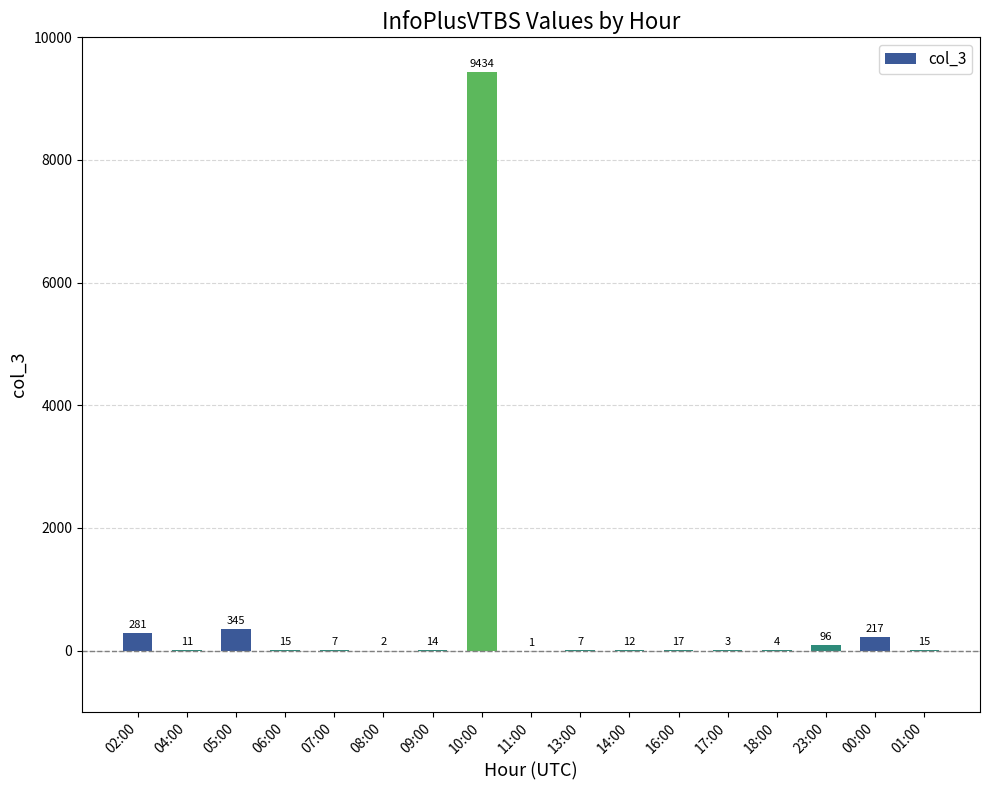

At which label does the data first exceed 14?

02:00